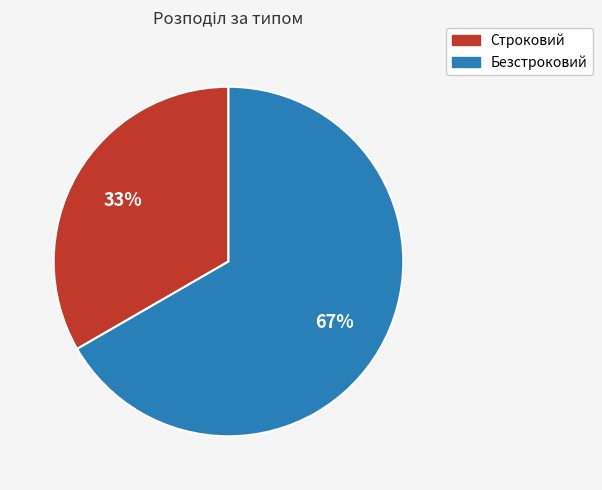

Does any single category account for the majority?

Yes